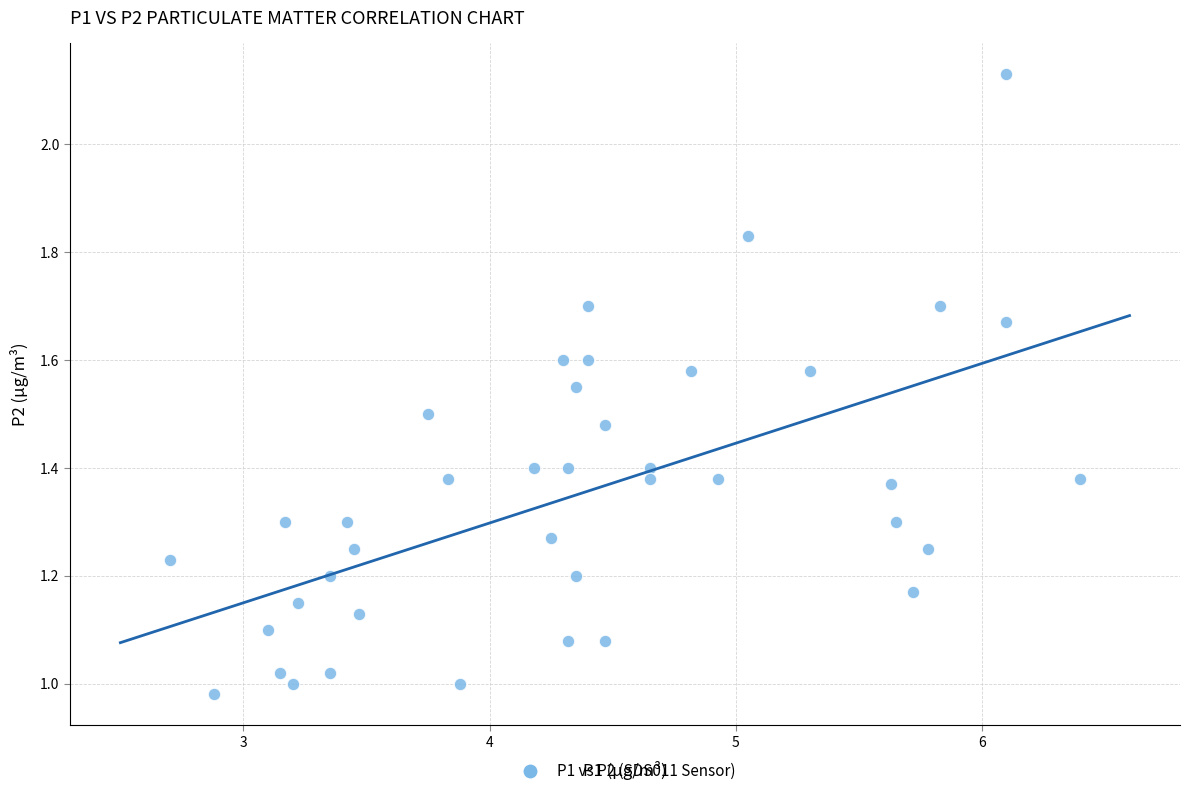

What is the range of X values (max minus min)?

3.7